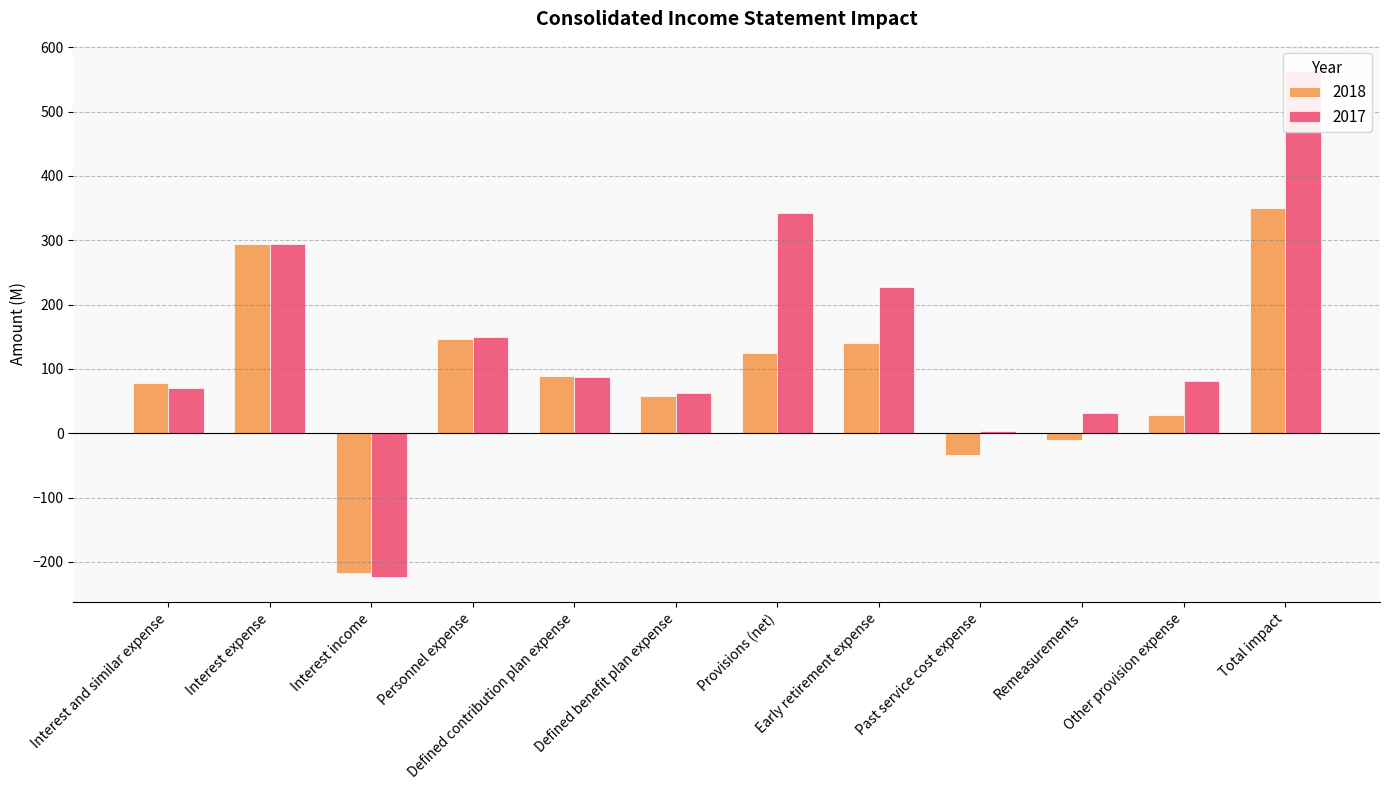

What is the average value of the 2018 series?

88